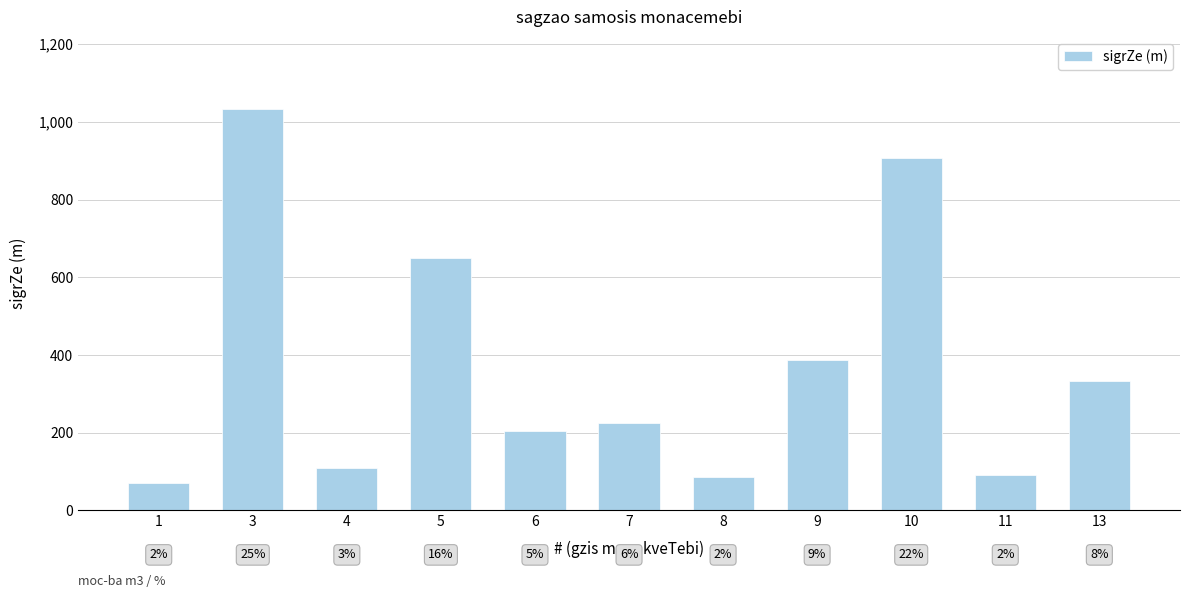

Are the bars horizontal?

No